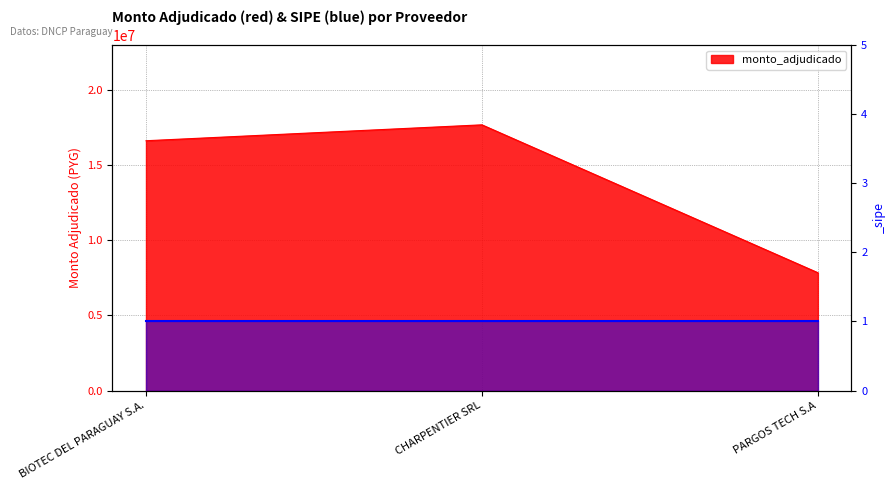

Rank the categories by value from highest to lowest.

CHARPENTIER SRL, BIOTEC DEL PARAGUAY S.A., PARGOS TECH S.A